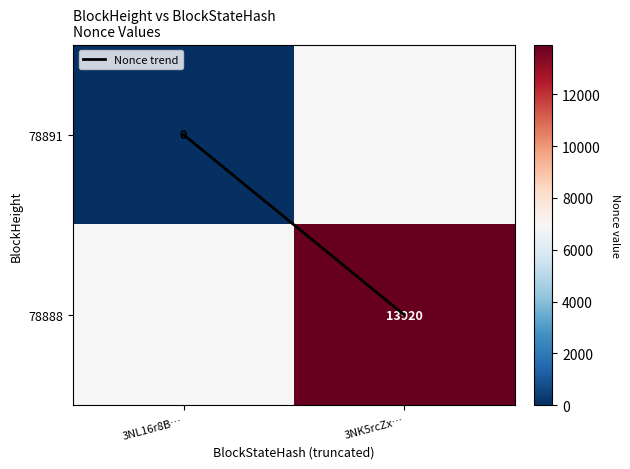

Between 3NK5rcZx… and 3NL16r8B…, which is larger?

3NK5rcZx…